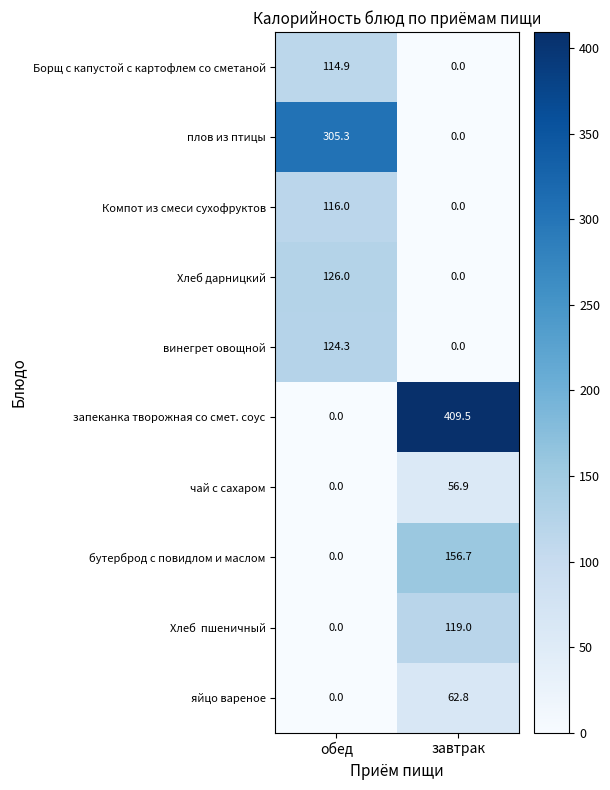

At which category is the sum across all series the highest?

завтрак